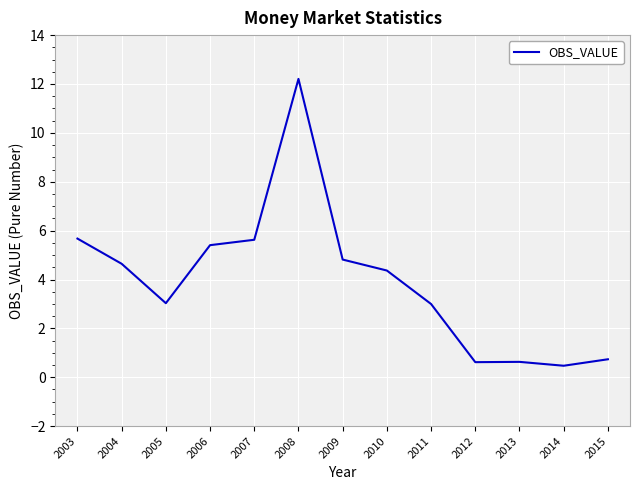

Which label corresponds to the largest value in the chart?

2008